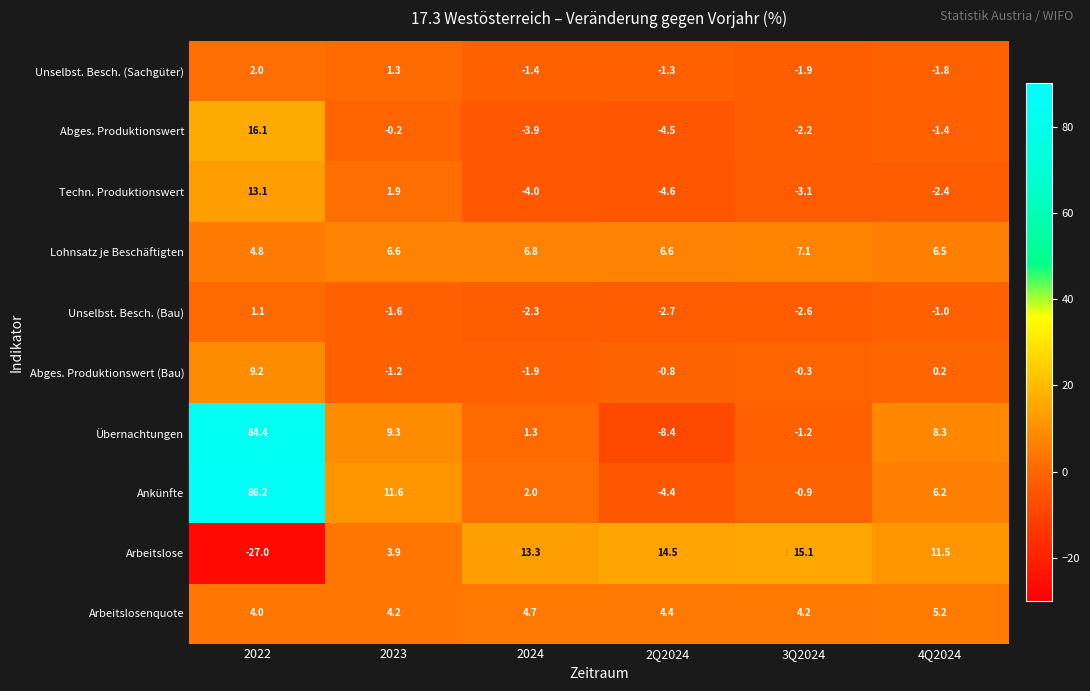

The value of Arbeitslose at 2022 is -15.9. True or false?

False